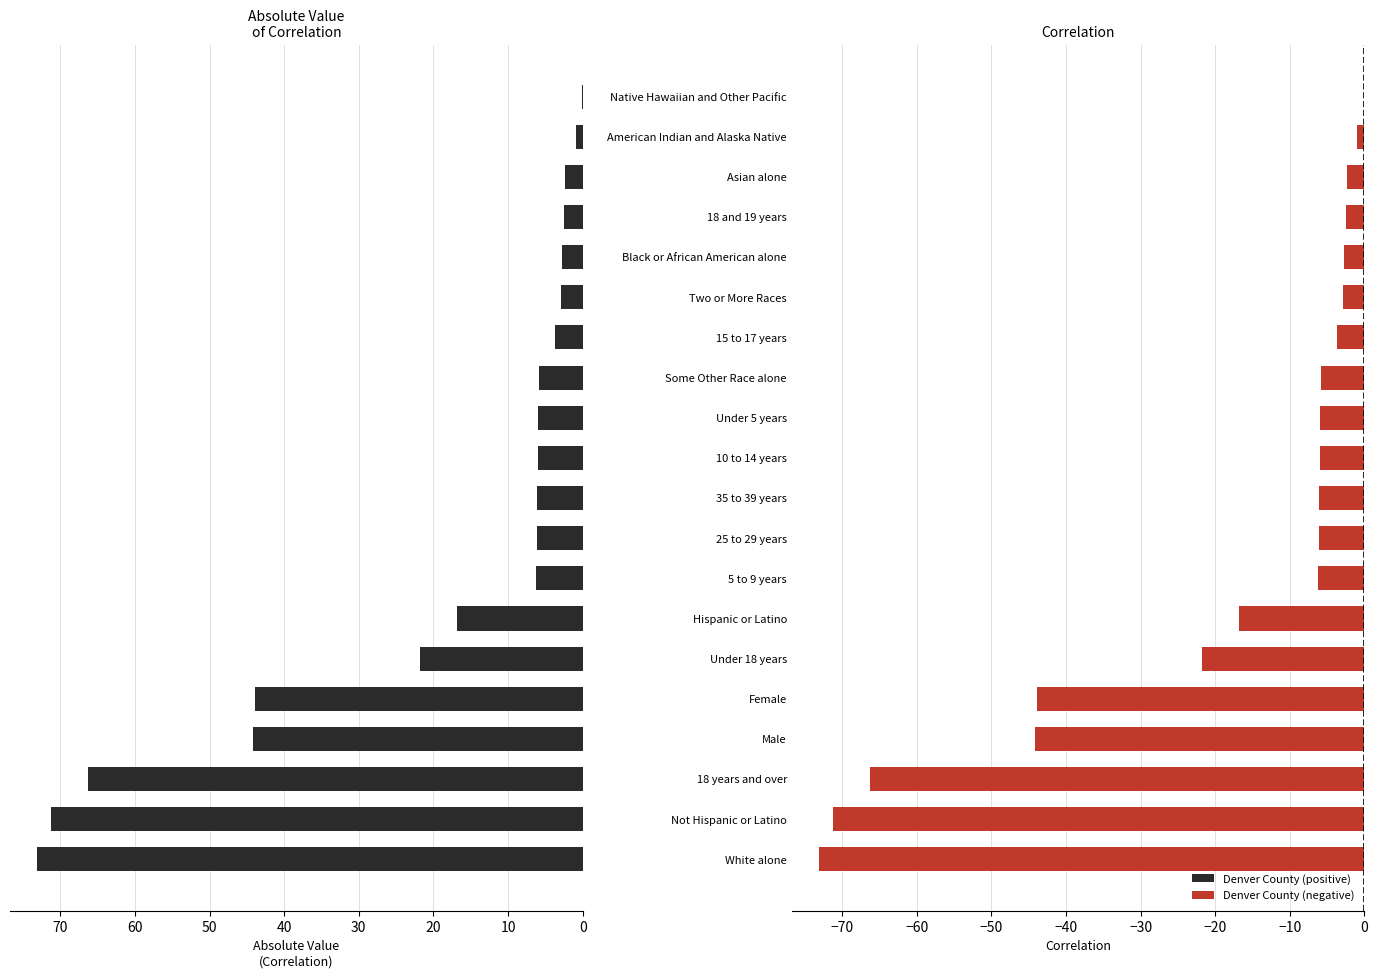

Is it true that Absolute Value of Correlation equals 9.7 at 25 to 29 years?

False